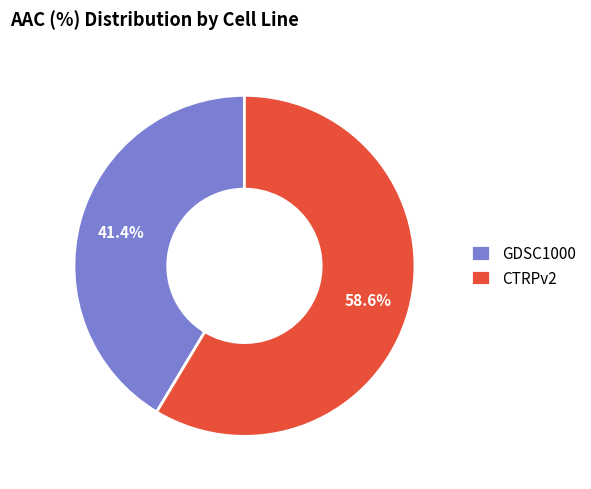

Count the number of slices in the pie.

2